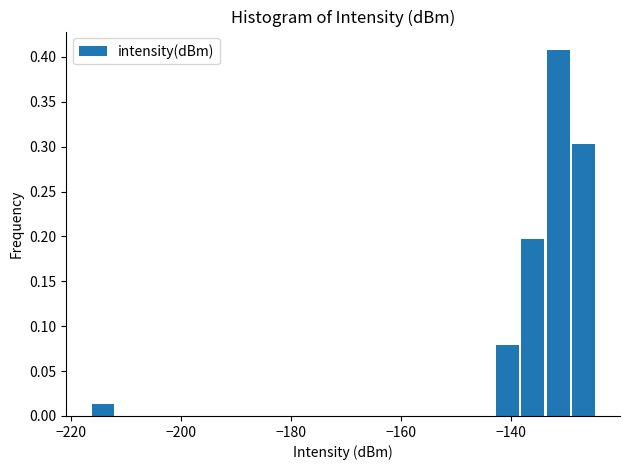

Around what value on the x-axis is the tallest bar? Give the approximate position of its centre, as read against the axis.

-132